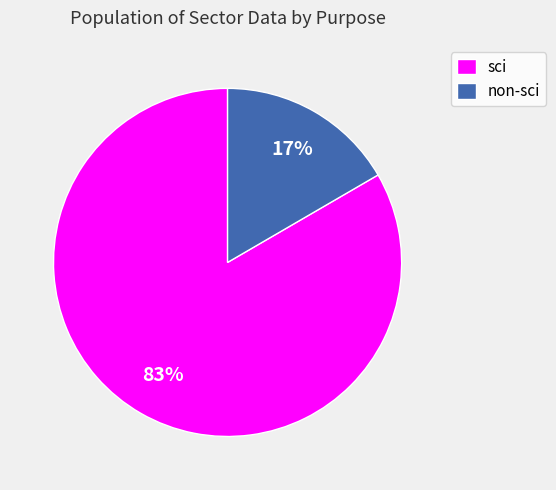

The non-sci slice represents 17% of the pie. True or false?

True